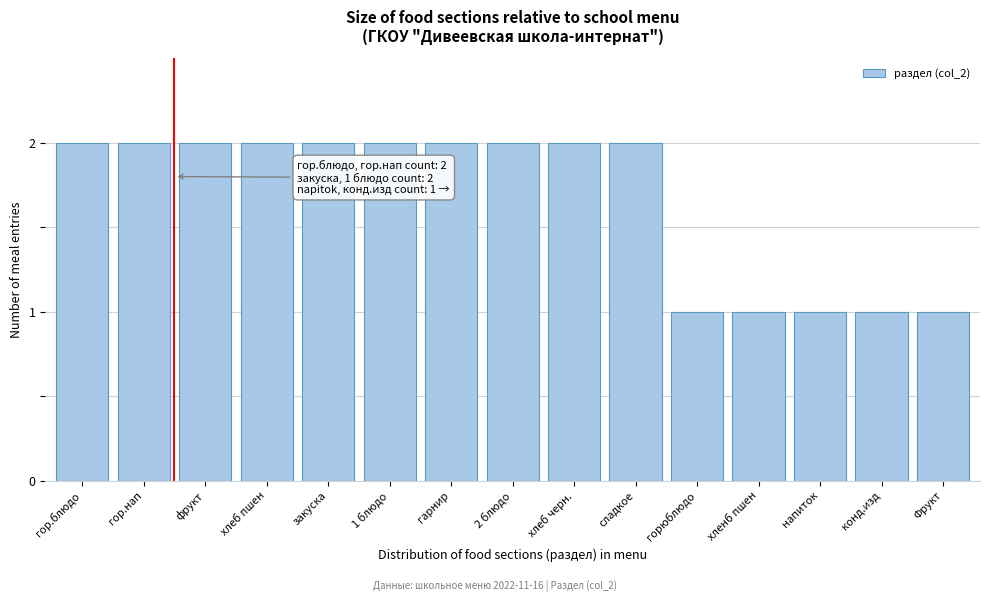

Reading left to right, extract all data points from this chart.

гор.блюдо=2	гор.нап=2	фрукт=2	хлеб пшен=2	закуска=2	1 блюдо=2	гарнир=2	2 блюдо=2	хлеб черн.=2	сладкое=2	горюблюдо=1	хленб пшен=1	напиток=1	конд.изд=1	Фрукт=1